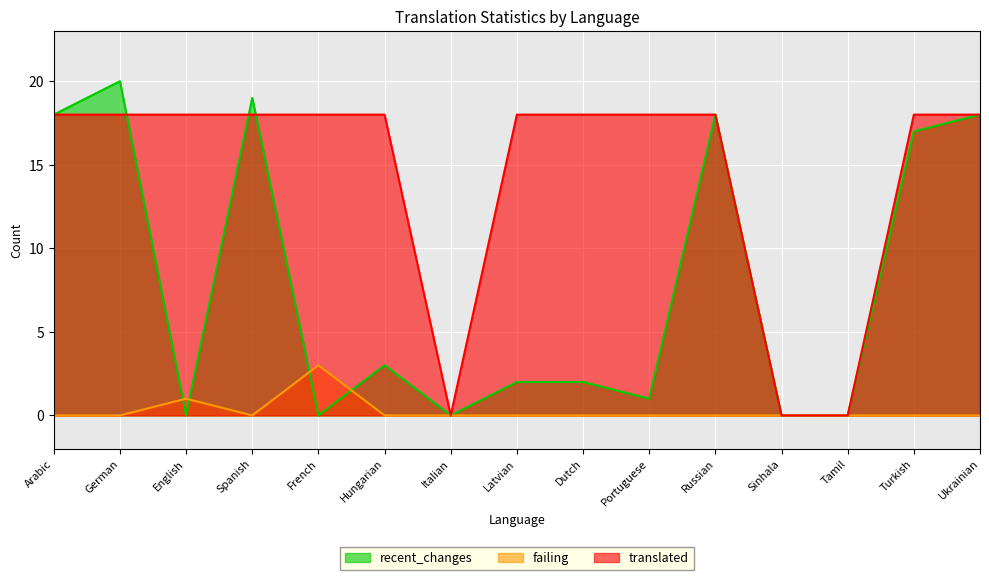

What are all the series names shown in the legend?

recent_changes, failing, translated